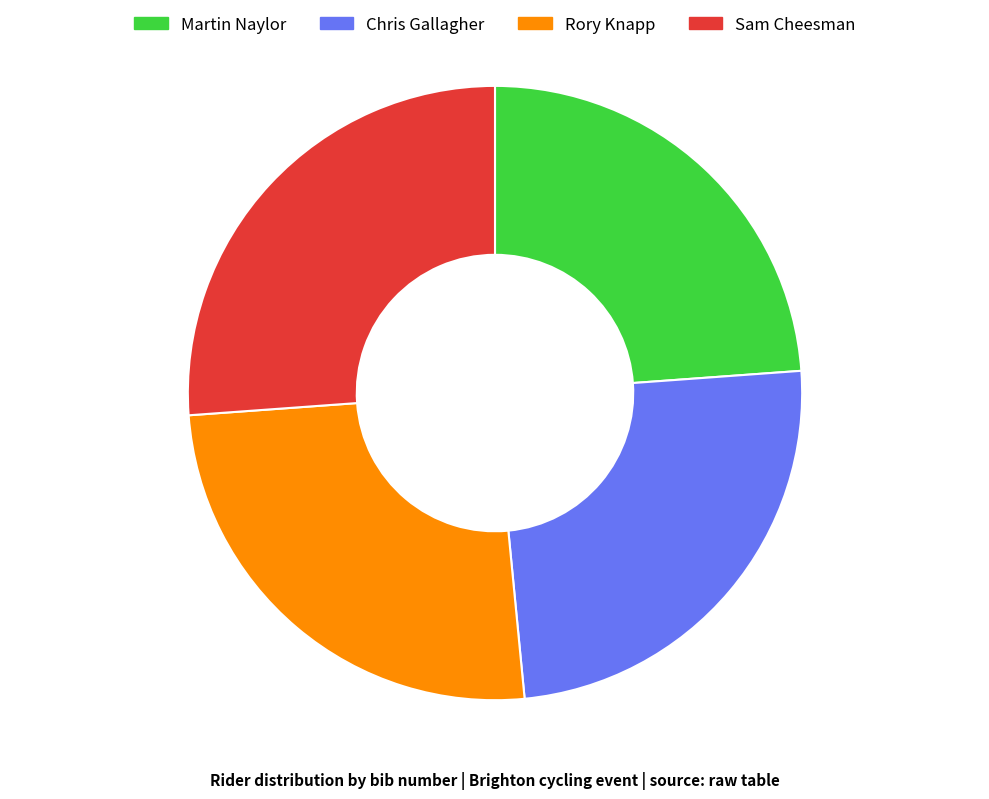

Which slice is the largest?

Sam Cheesman